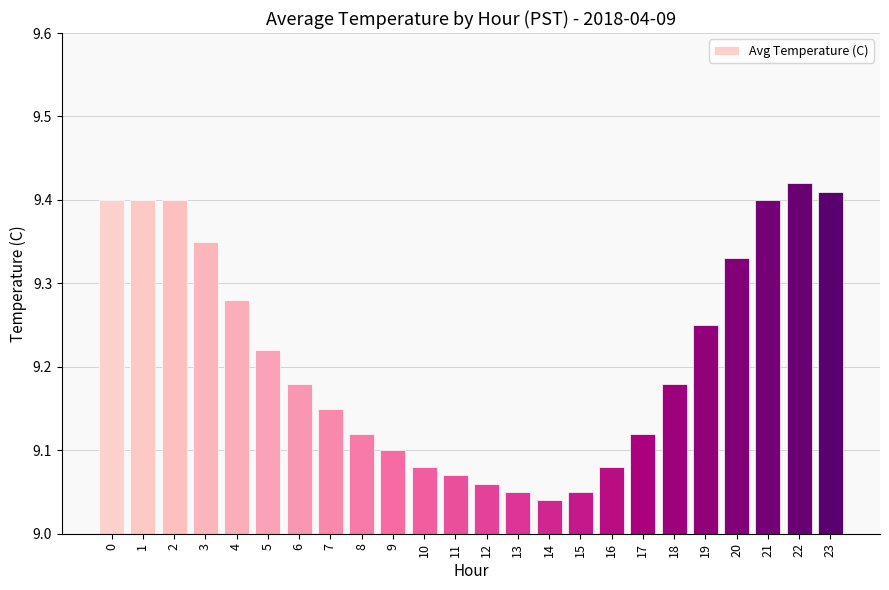

Approximately how many times larger is the value at 23 compared to 2?

1.0